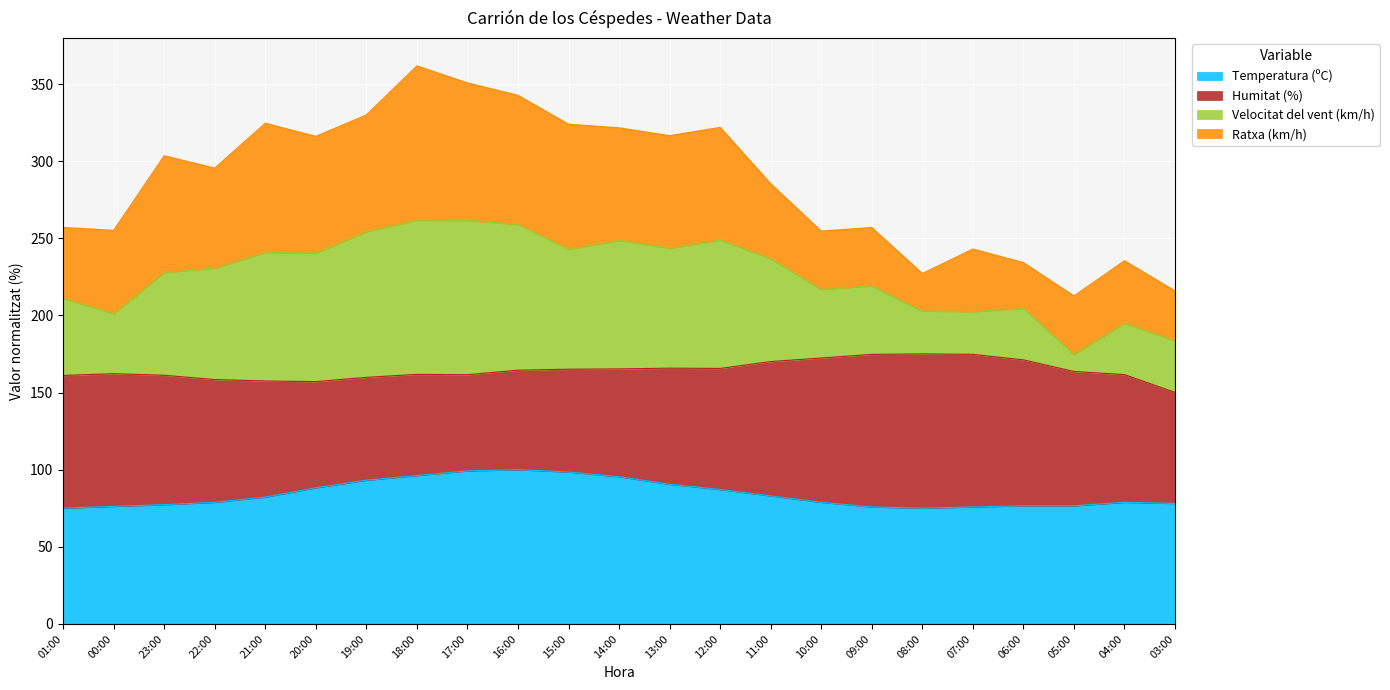

True or false: Temperatura (ºC) has a value of 78.9 at 04:00.

True